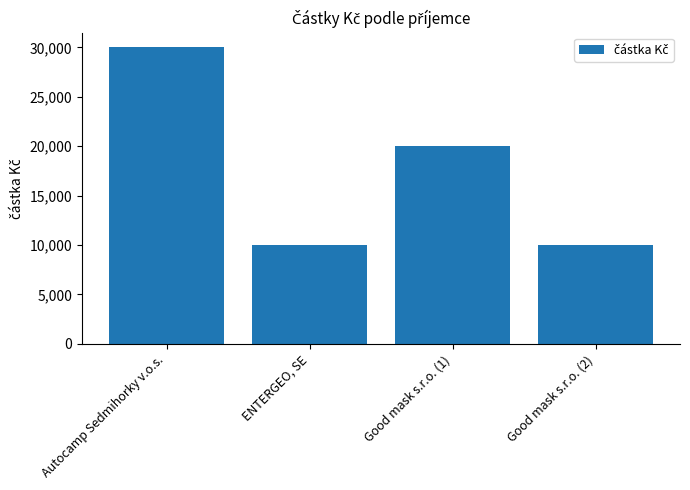

What is the difference between the maximum and minimum values?

20000